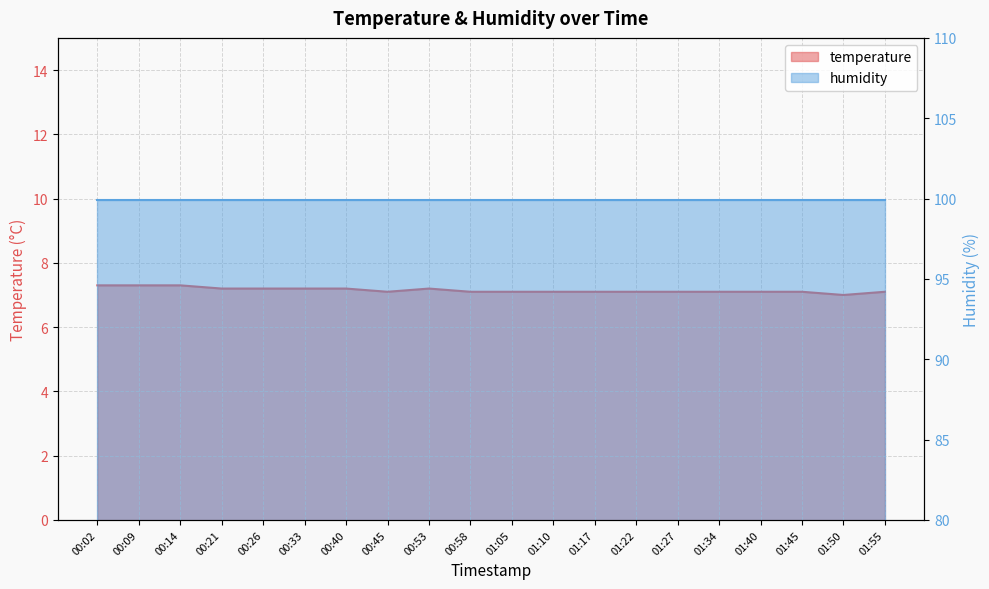

What is the average value?

7.2